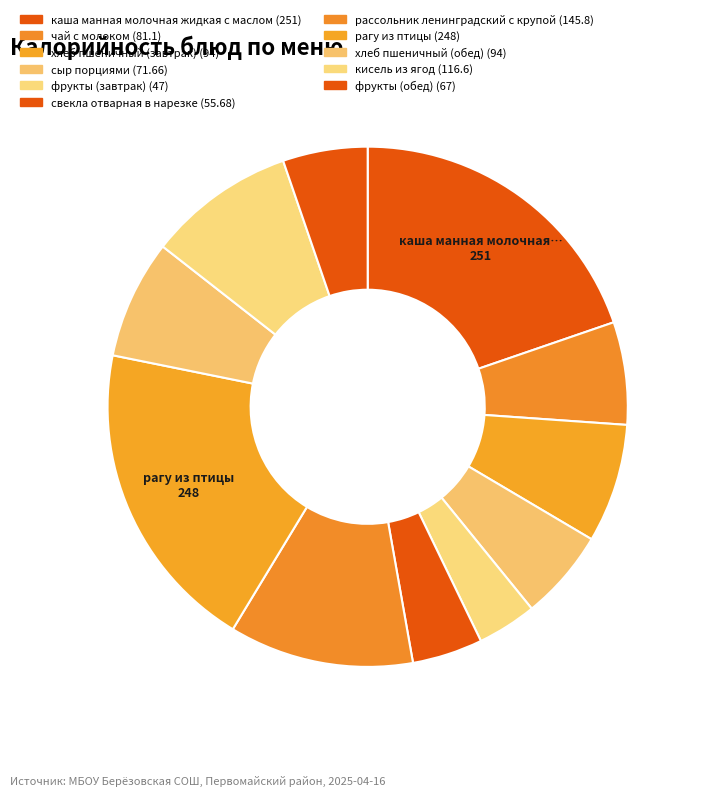

What is the largest slice in the pie chart?

каша манная молочная жидкая с маслом